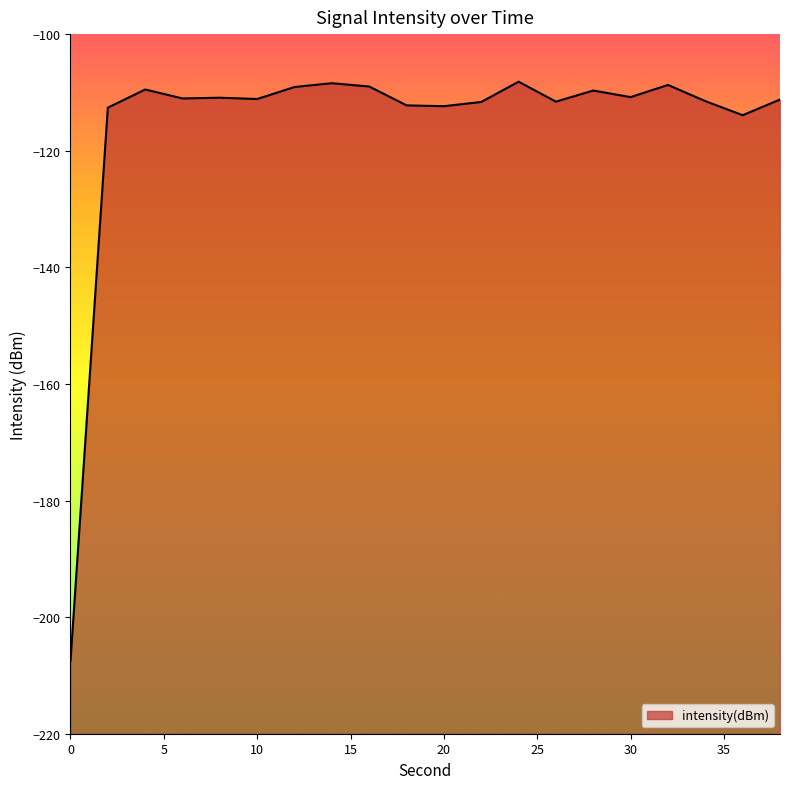

What is the difference between the maximum and minimum values?

99.3